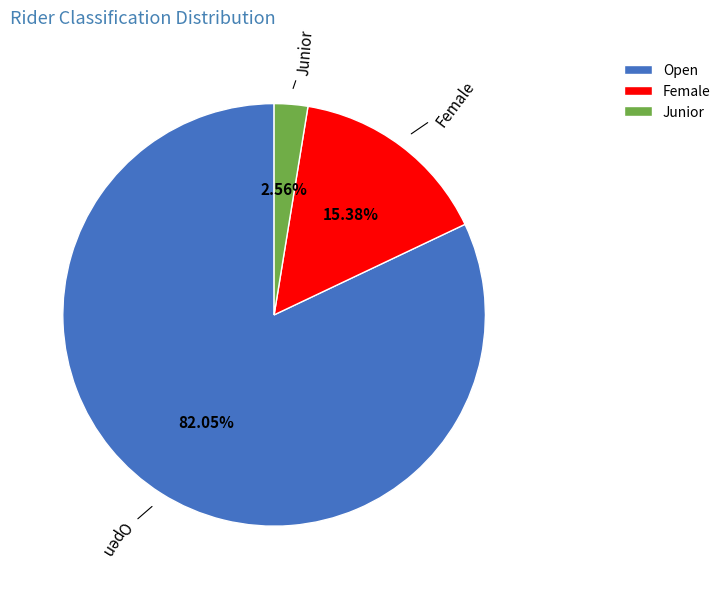

Approximately how many times larger is the value at Open compared to Female?

5.3